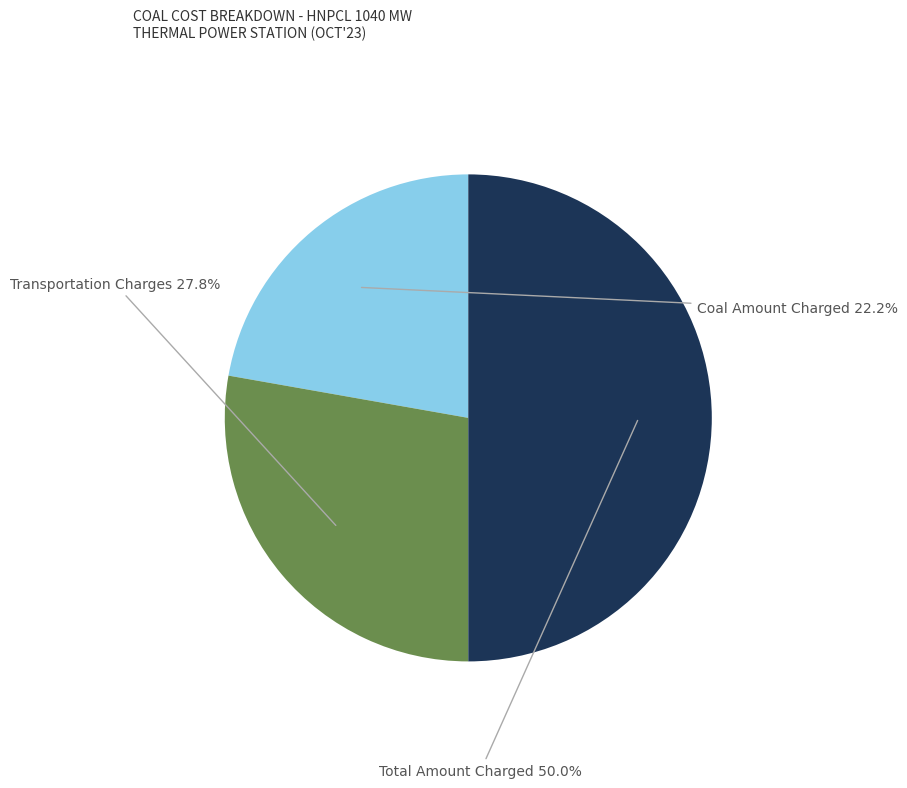

Rank the categories by value from highest to lowest.

Total Amount Charged (Oct'23), Transportation Charges (Oct'23), Coal/Lignite Amount Charged (Oct'23)